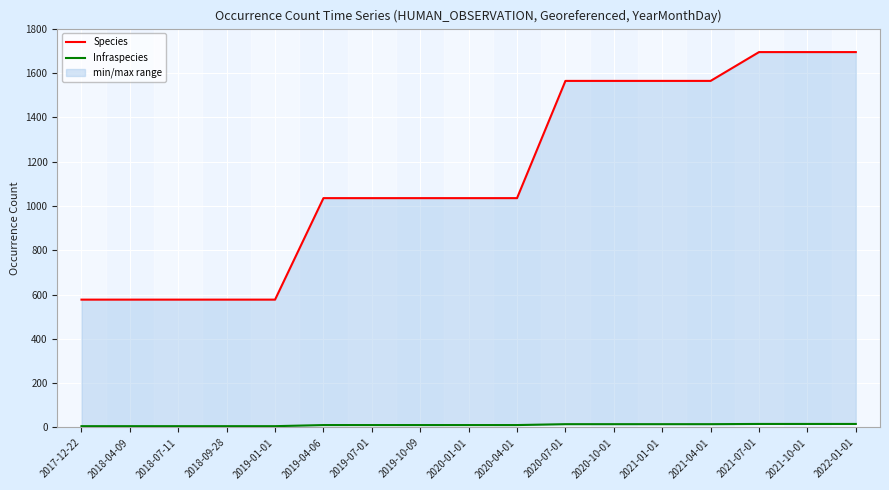

Which series has the largest total across all categories?

Species